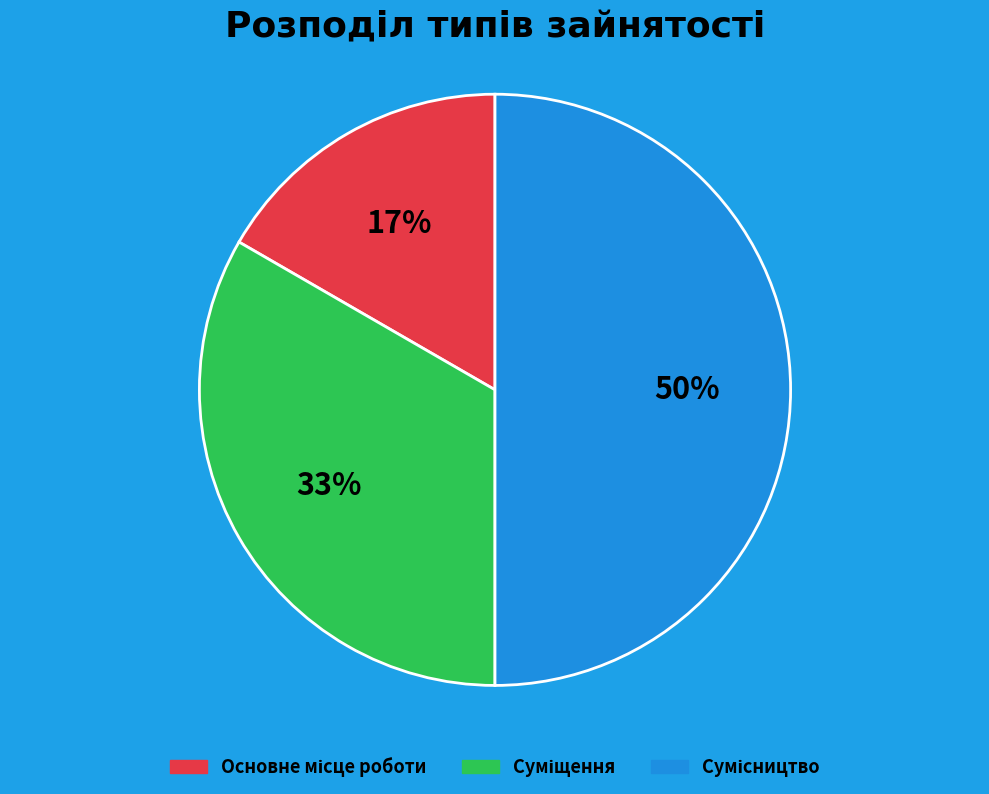

To the nearest percent, what is the difference between the largest and smallest slice percentages?

33%